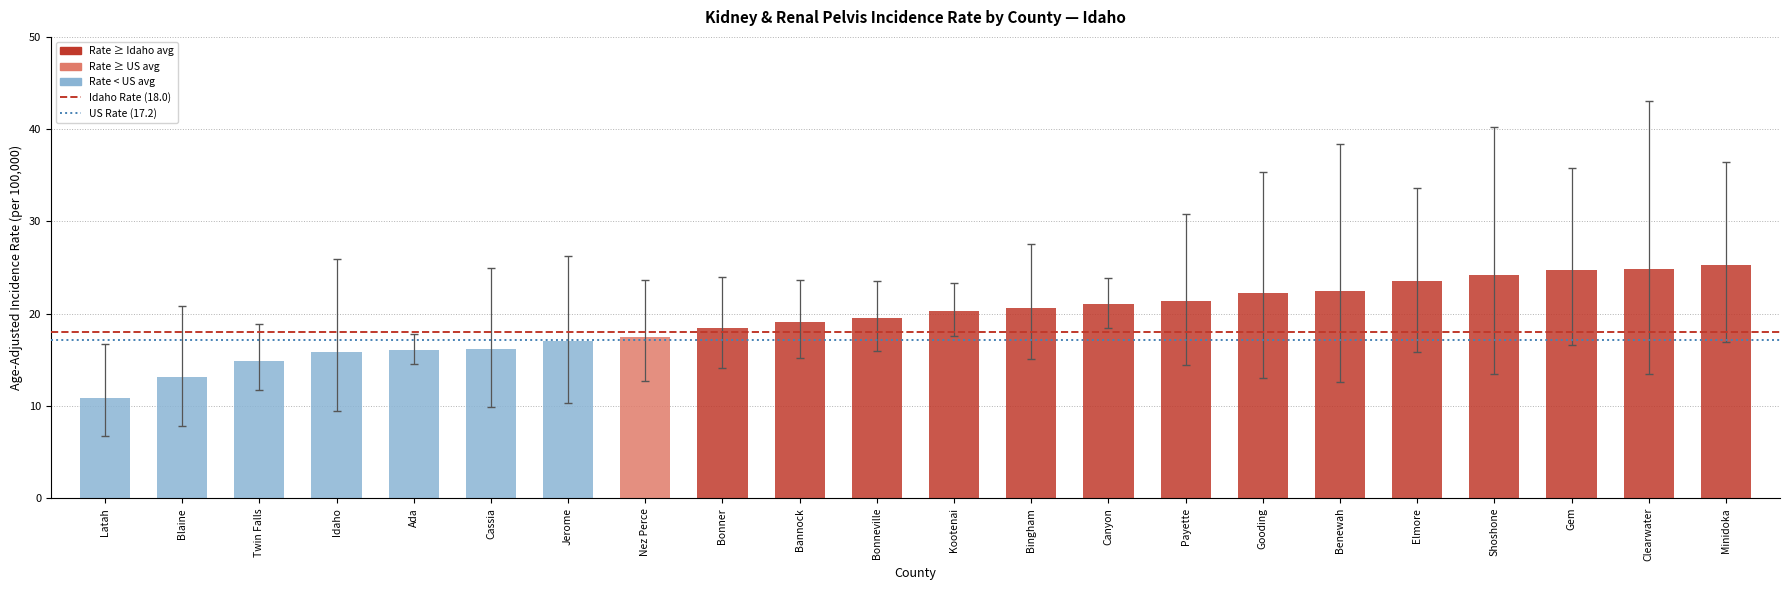

What is the difference between the maximum and minimum values?

14.4